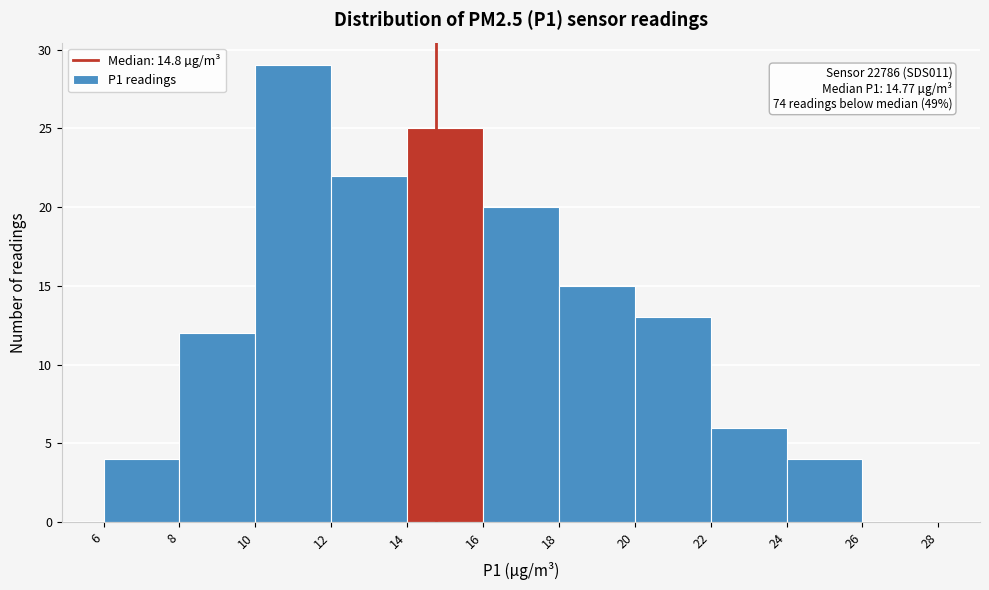

Over which range of the x-axis is the bar tallest?

10 to 12